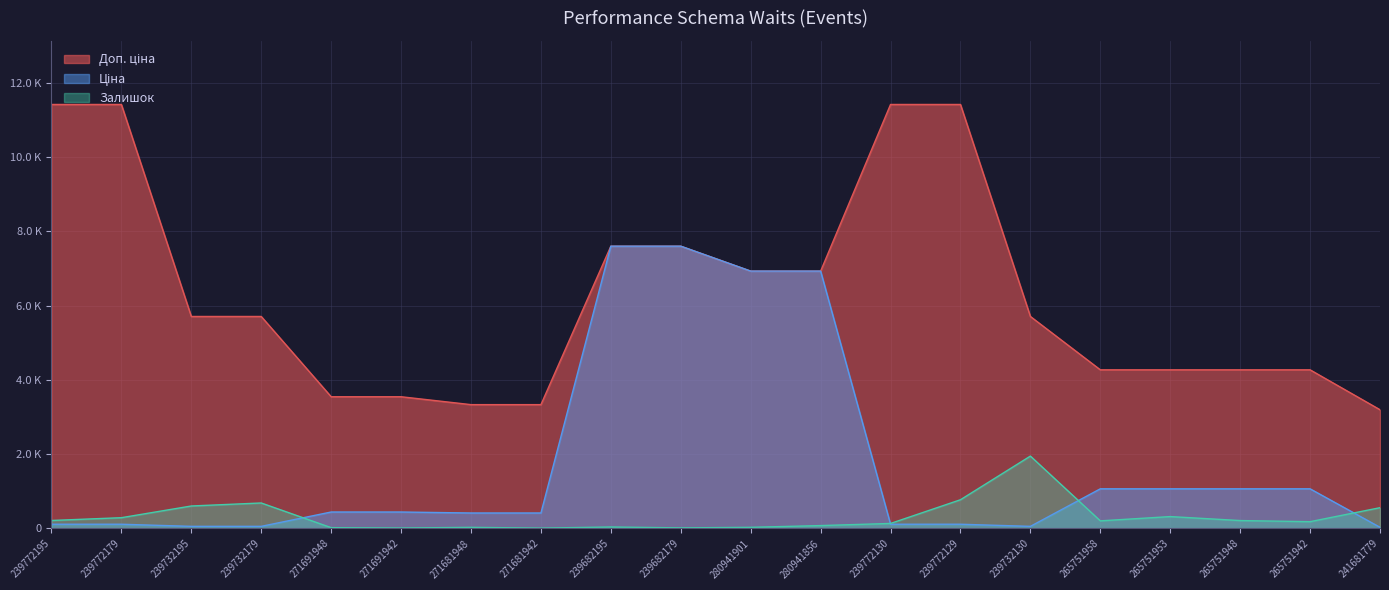

What is the sum of all Залишок values?

6372.0